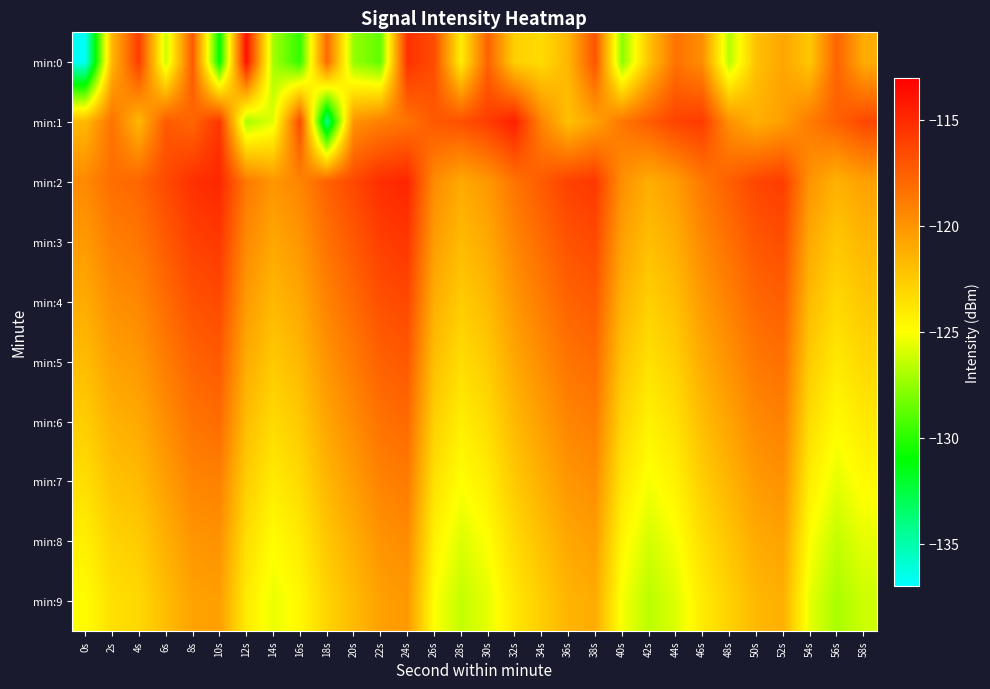

Which category has the highest value across all series?

12s